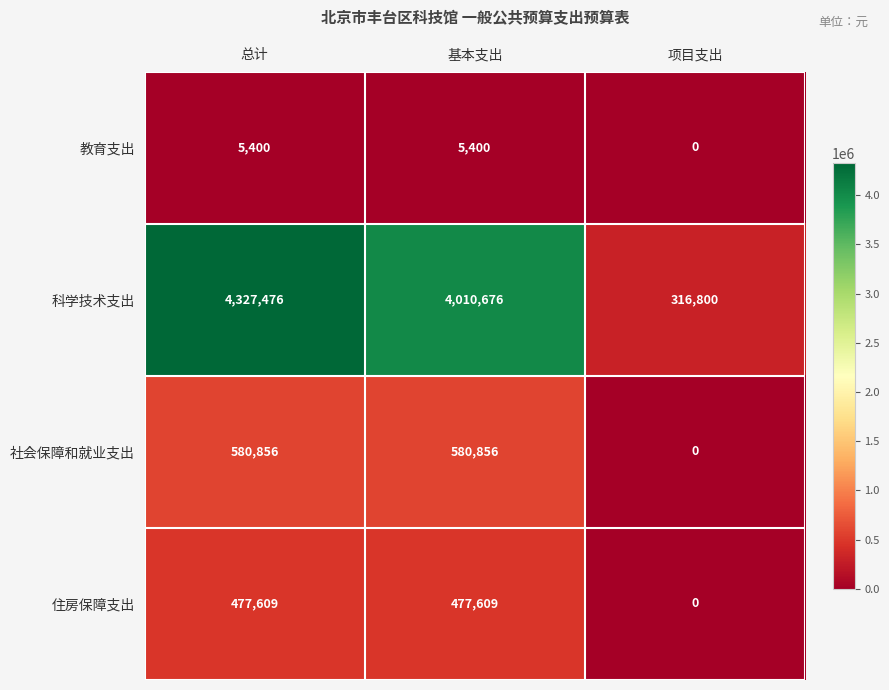

Reading right to left, extract all data points from this chart.

教育支出: 项目支出=0	基本支出=5400	总计=5400
科学技术支出: 项目支出=316800	基本支出=4010676	总计=4327476
社会保障和就业支出: 项目支出=0	基本支出=580856	总计=580856
住房保障支出: 项目支出=0	基本支出=477609	总计=477609